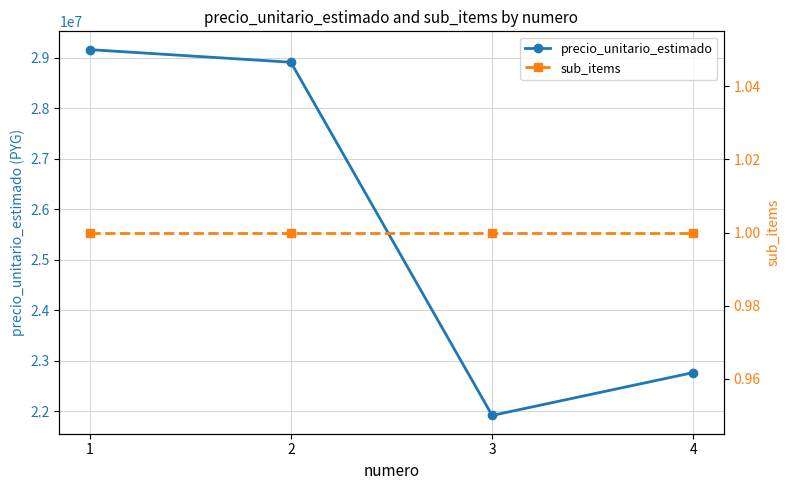

True or false: sub_items and precio_unitario_estimado intersect in this chart.

False